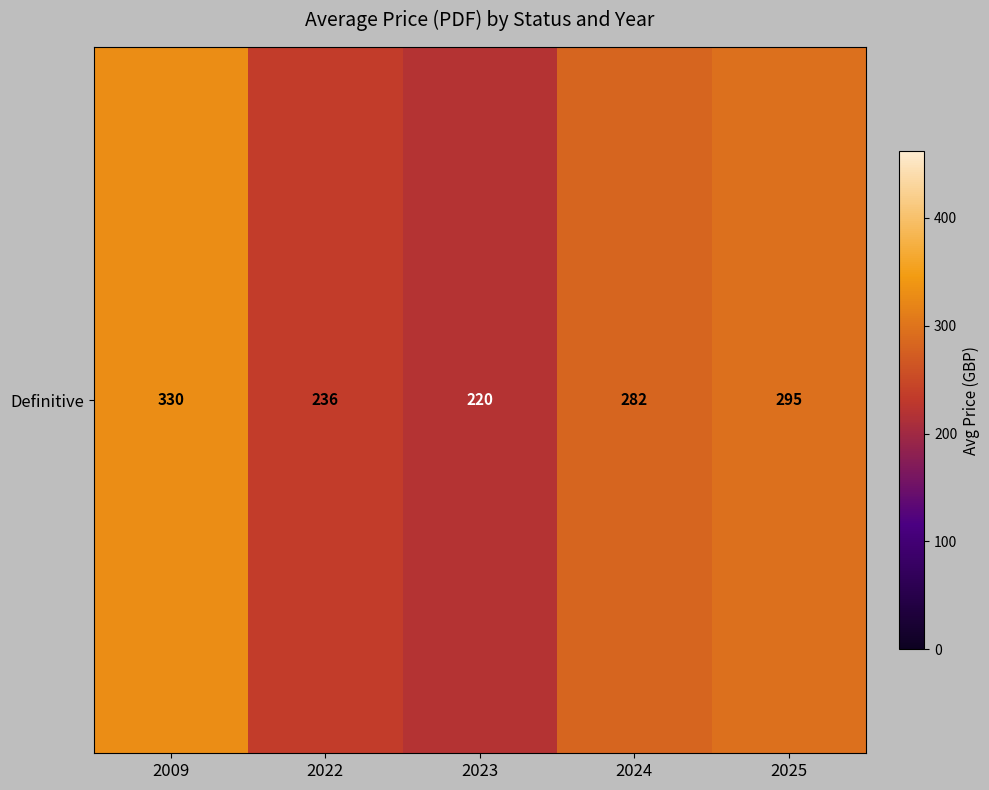

Which label corresponds to the largest value in the chart?

2009